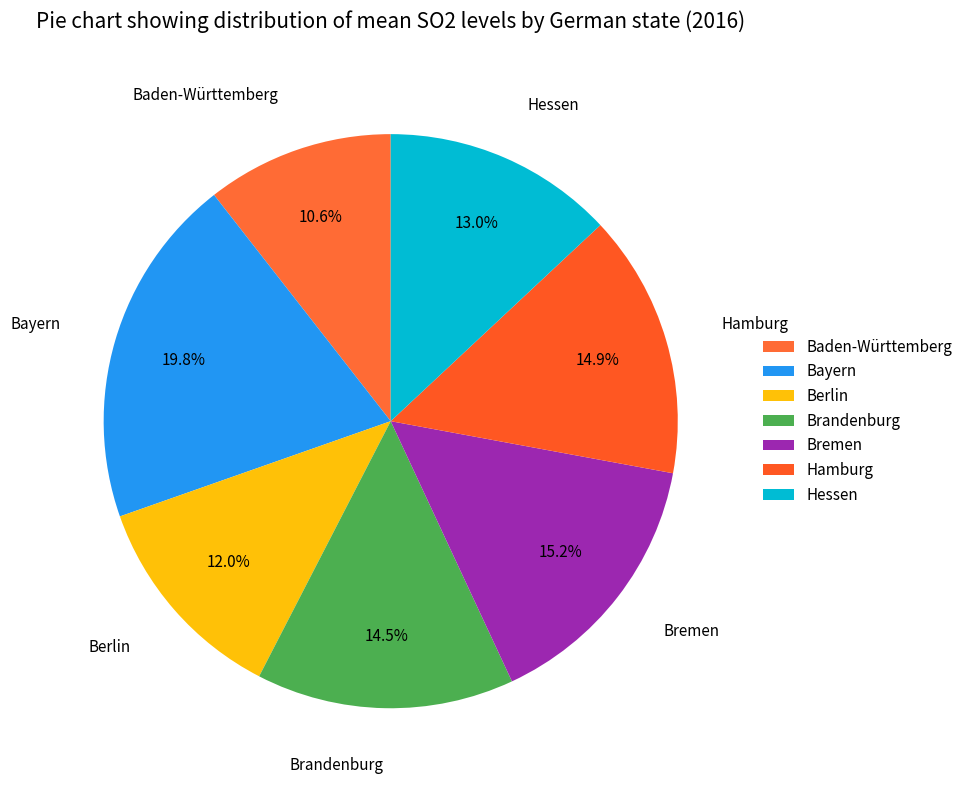

To the nearest percent, what is the difference between the Berlin and Brandenburg slice percentages?

2%